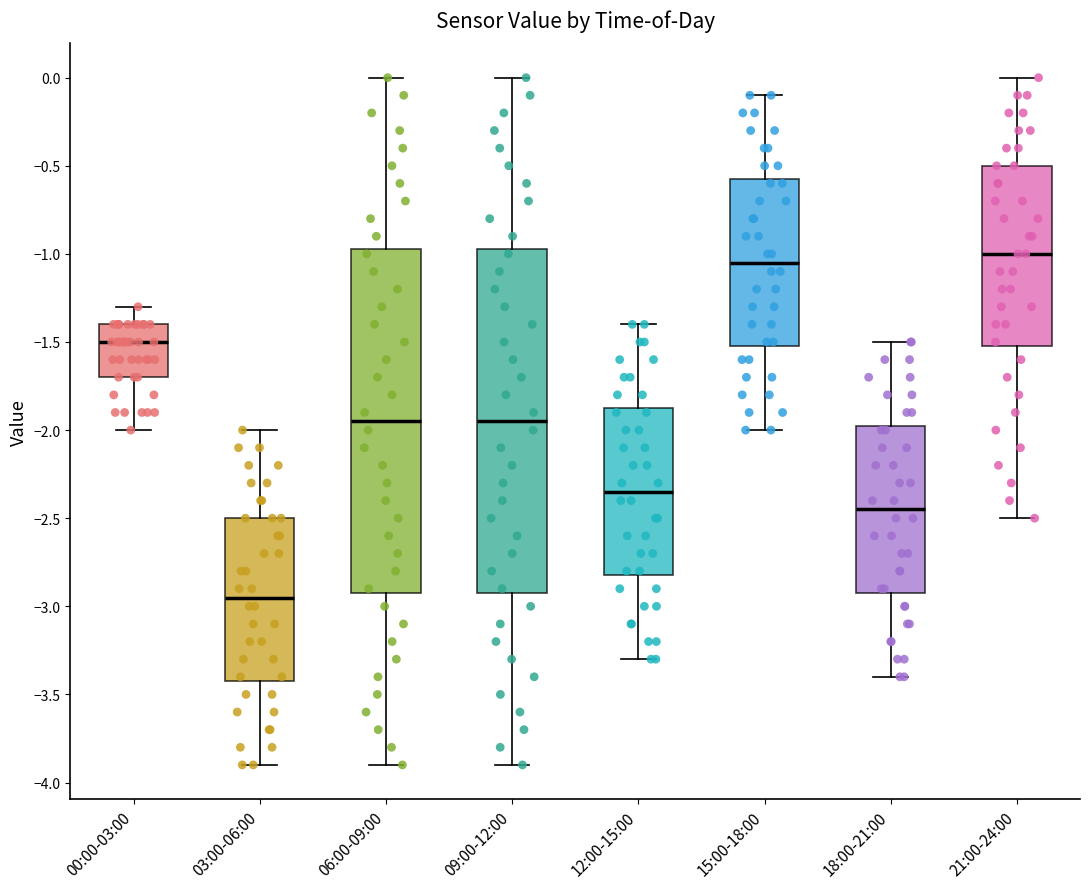

Which box's median line is the highest?

21:00-24:00